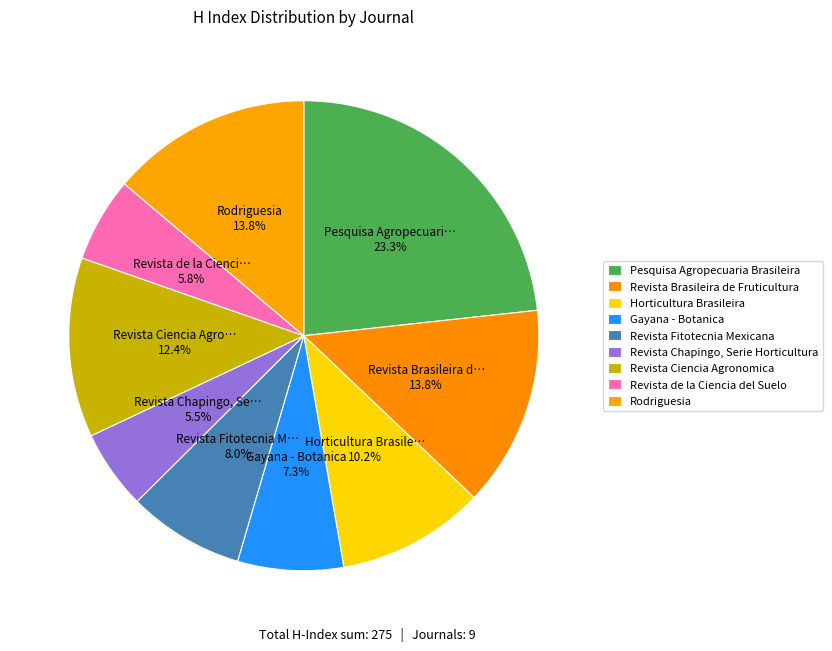

How many slices are in this pie chart?

9